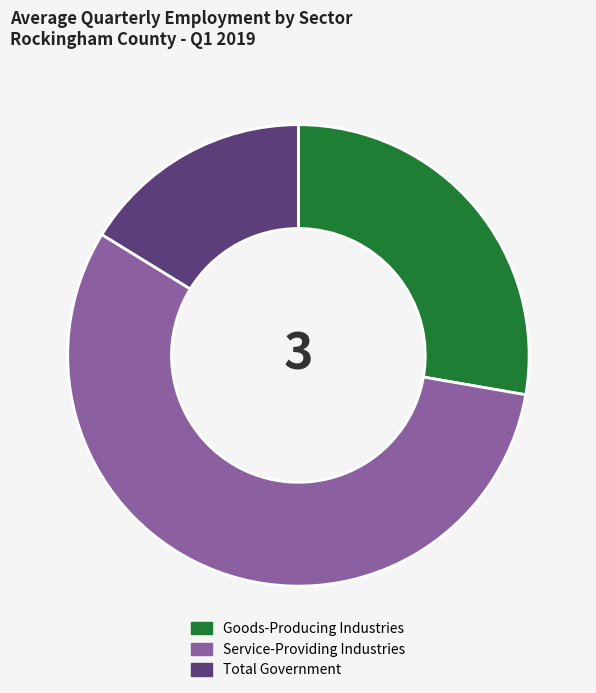

Is there a majority slice in this chart?

Yes